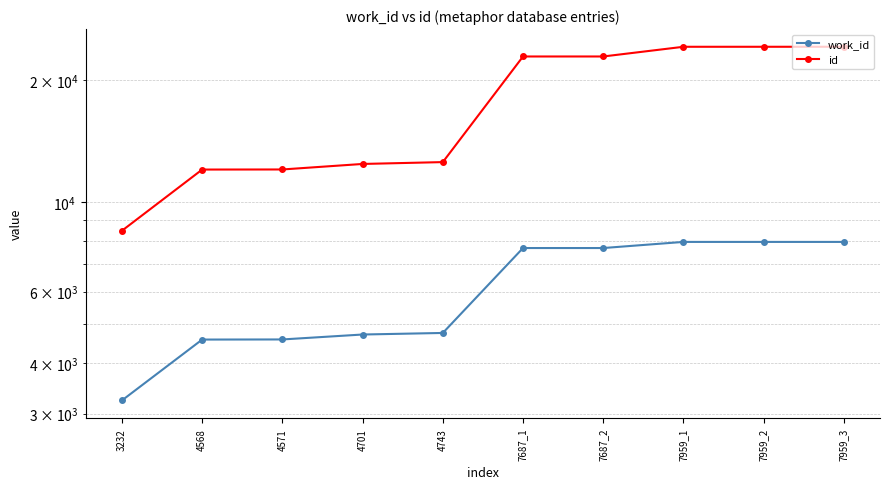

Where does the id series first go above 22843?

7687_2